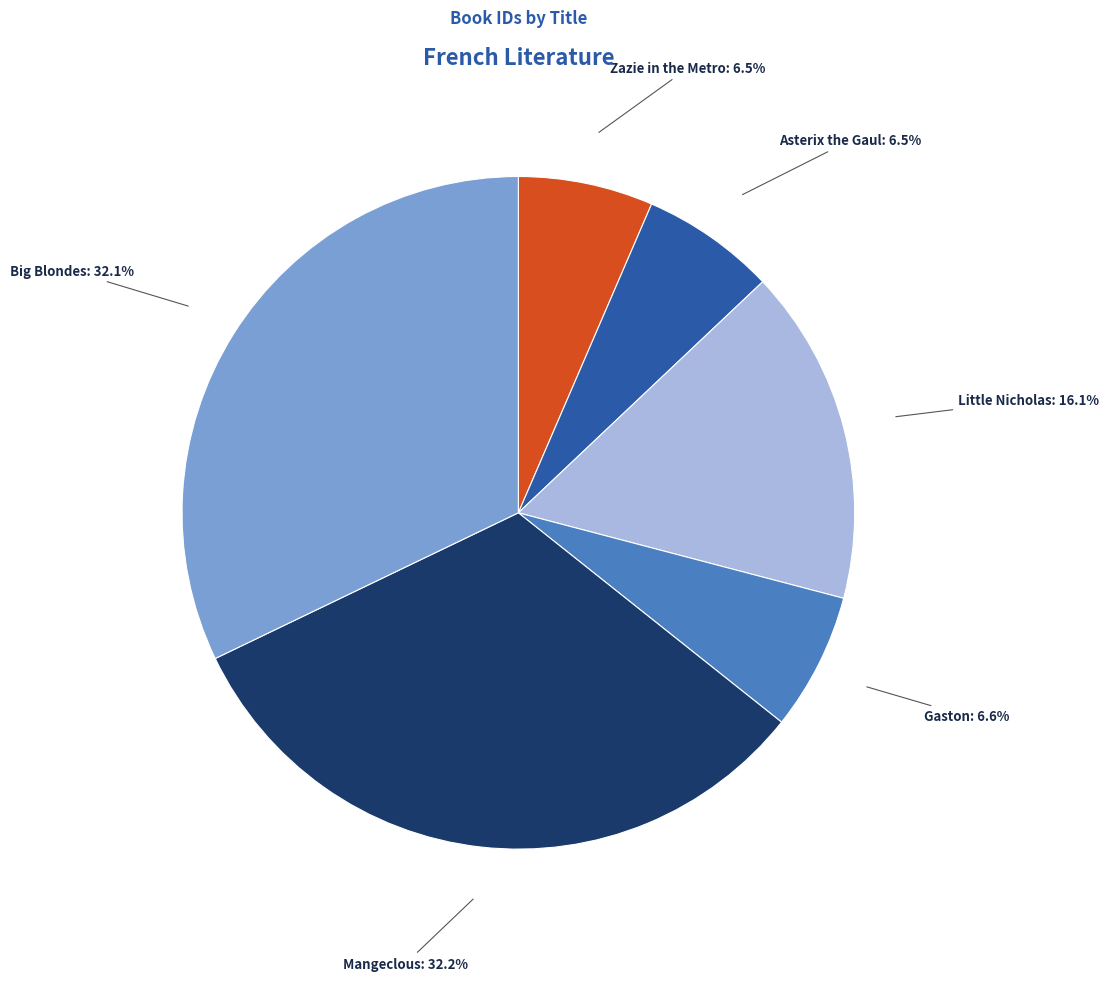

Does any single category account for the majority?

No